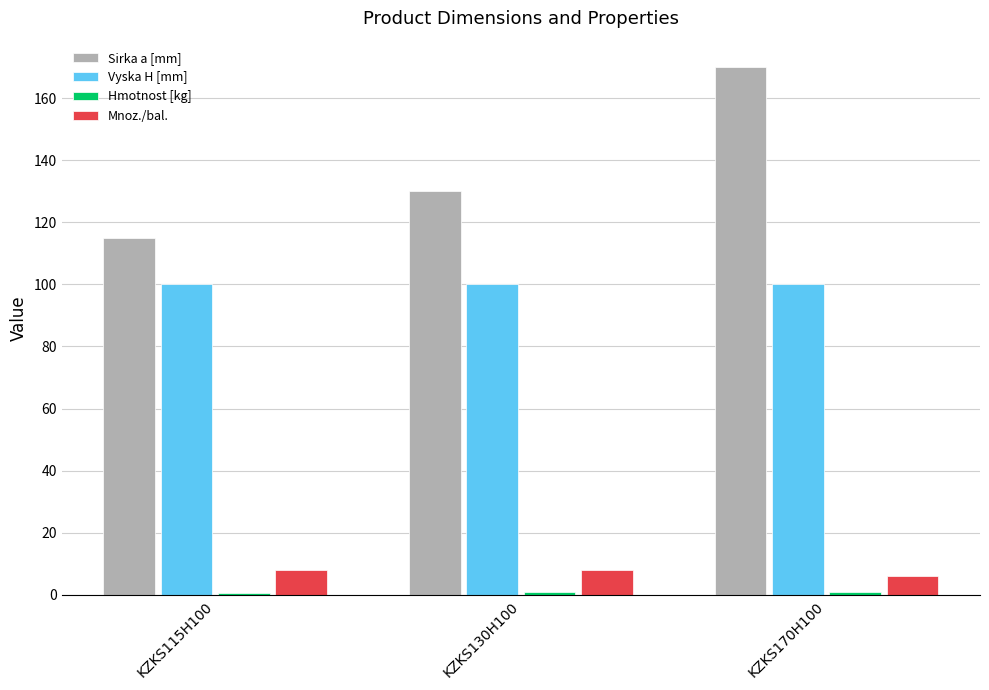

Which series has the largest total across all categories?

Sirka a [mm]